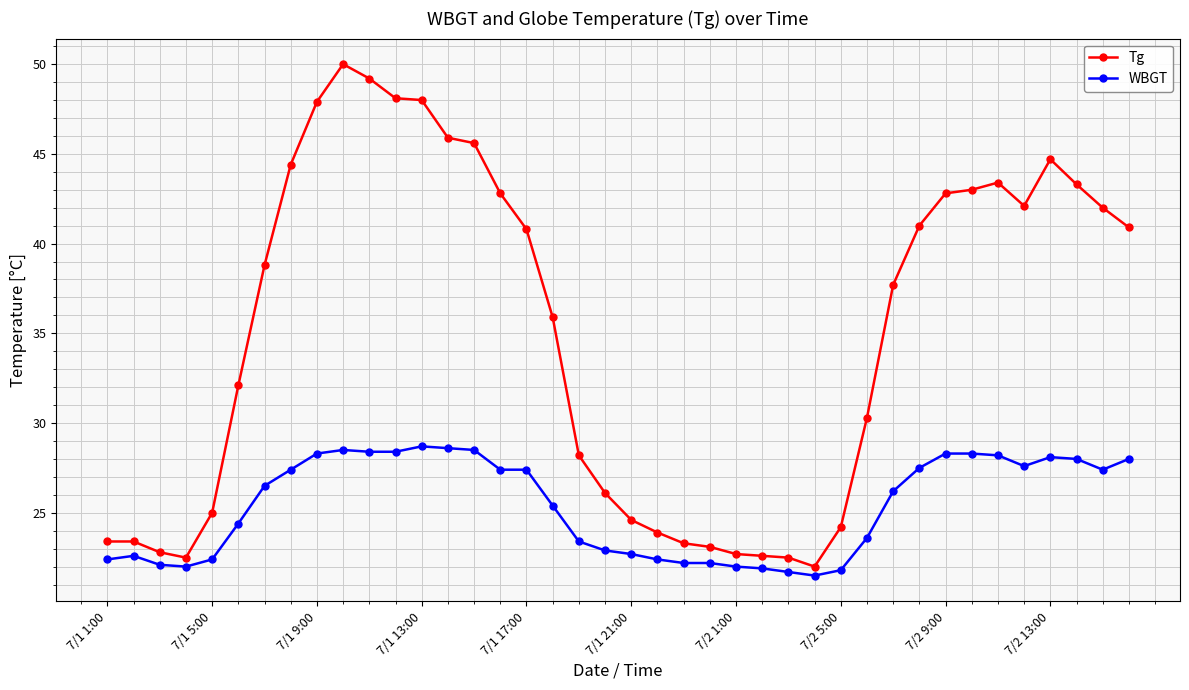

What is the difference between the maximum and second lowest values in the Tg series?

27.5